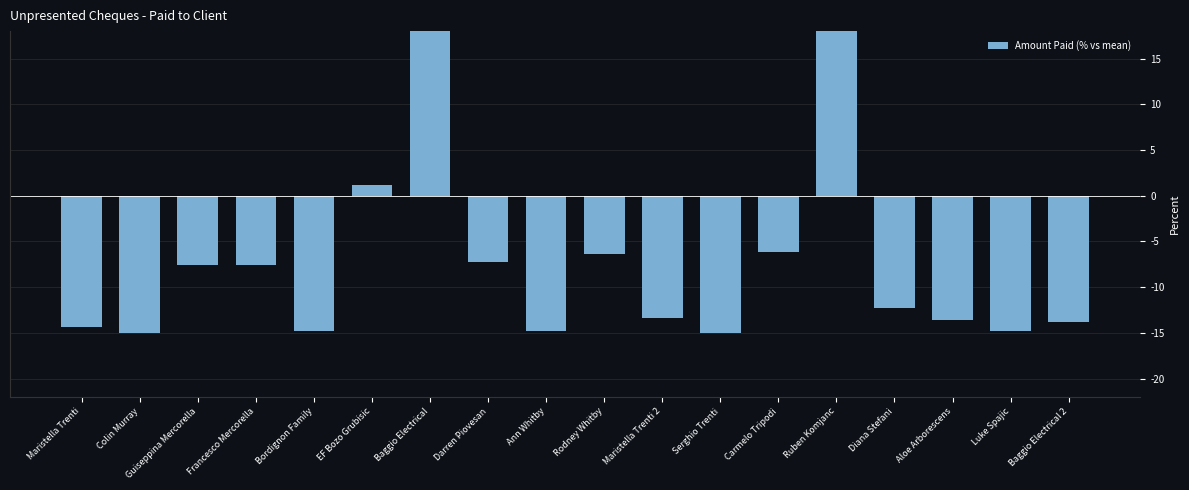

What is the sum of the values at EF Bozo Grubisic and Francesco Mercorella?

-6.4